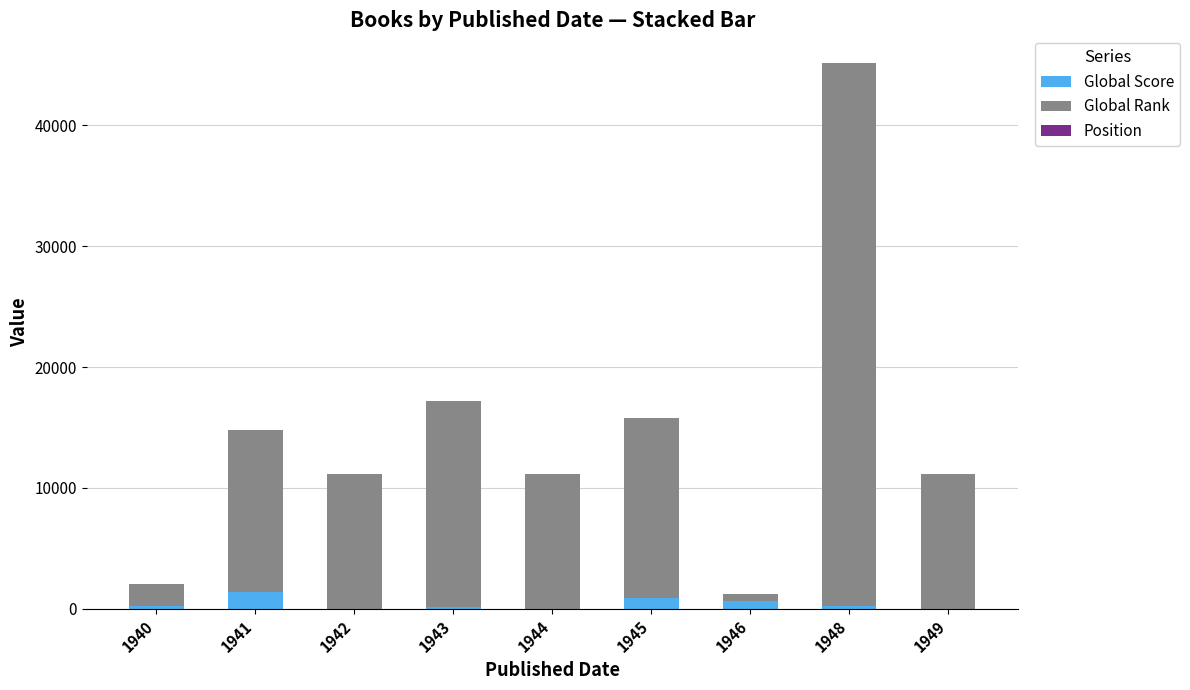

What is the maximum value for Global Score?

1415